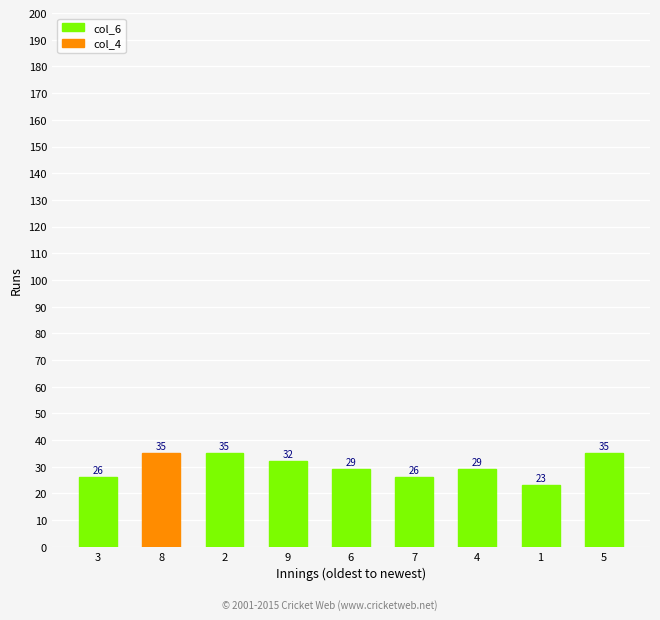

Read the col_6 value at 1.

23